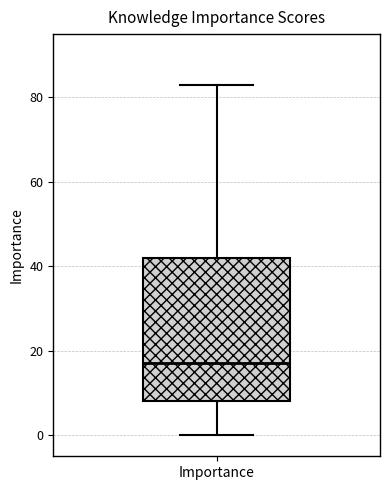

Where does the upper whisker of the box for Importance end on the y-axis? The values are not printed on the chart, so give them approximately, as read against the axis.

84